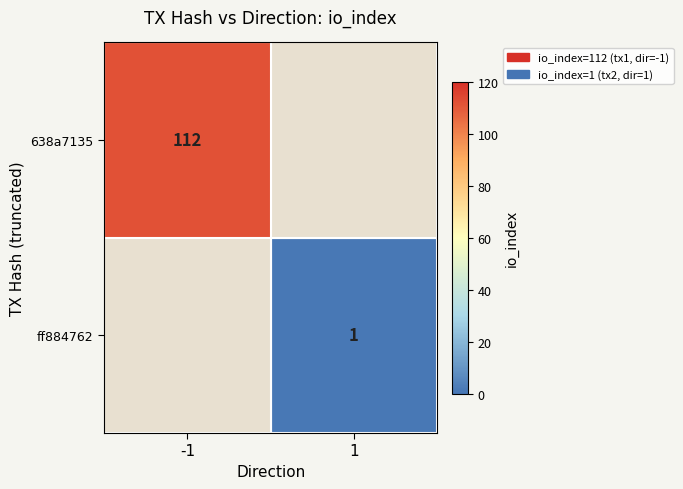

Which has a higher value, 1 or -1?

-1